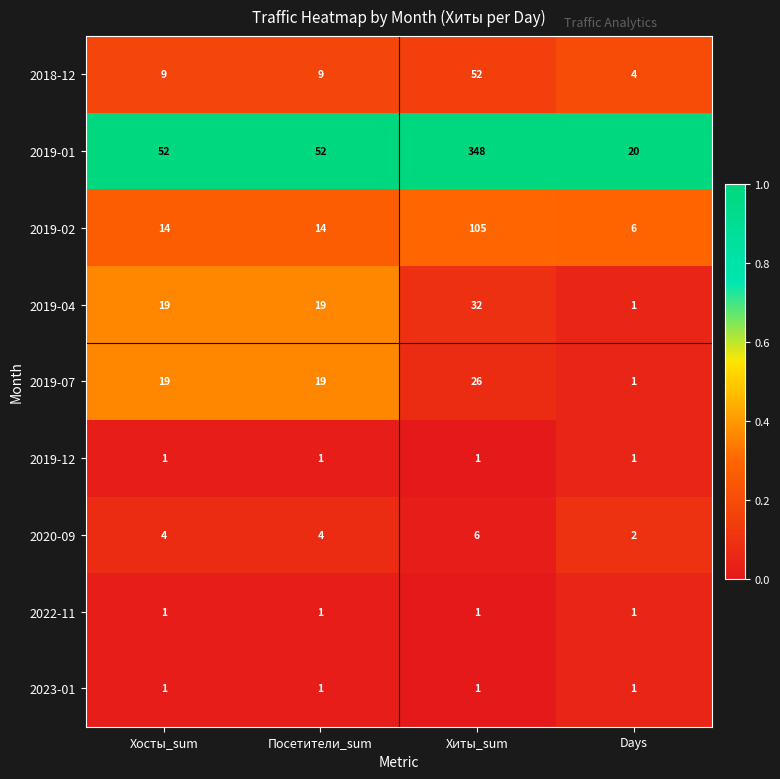

What is the total value across all series at Хосты_sum?

120